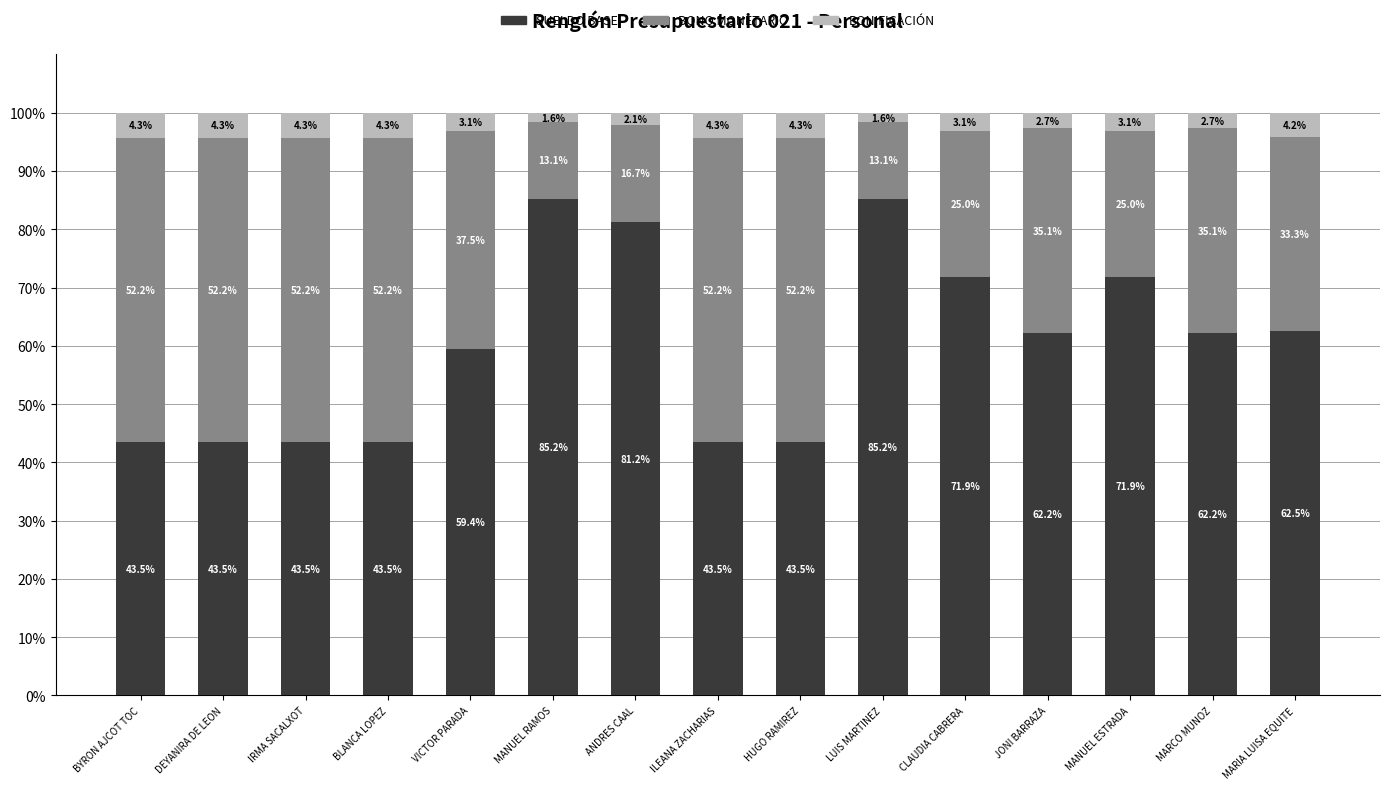

What is the minimum value for SUELDO BASE?

43.5